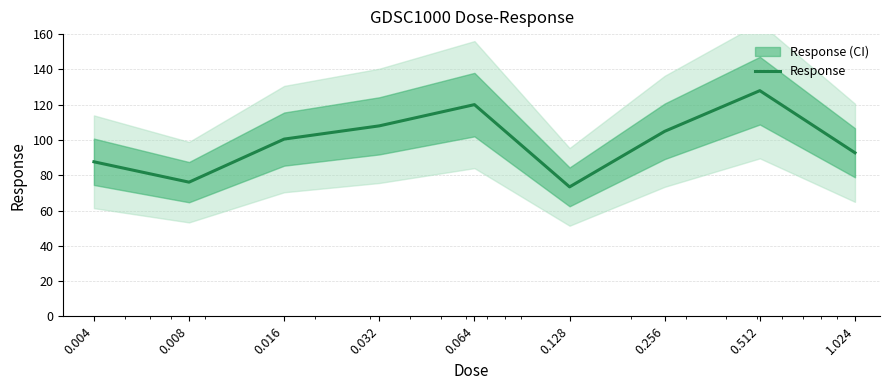

The value at 0.512 is 127.9. True or false?

True